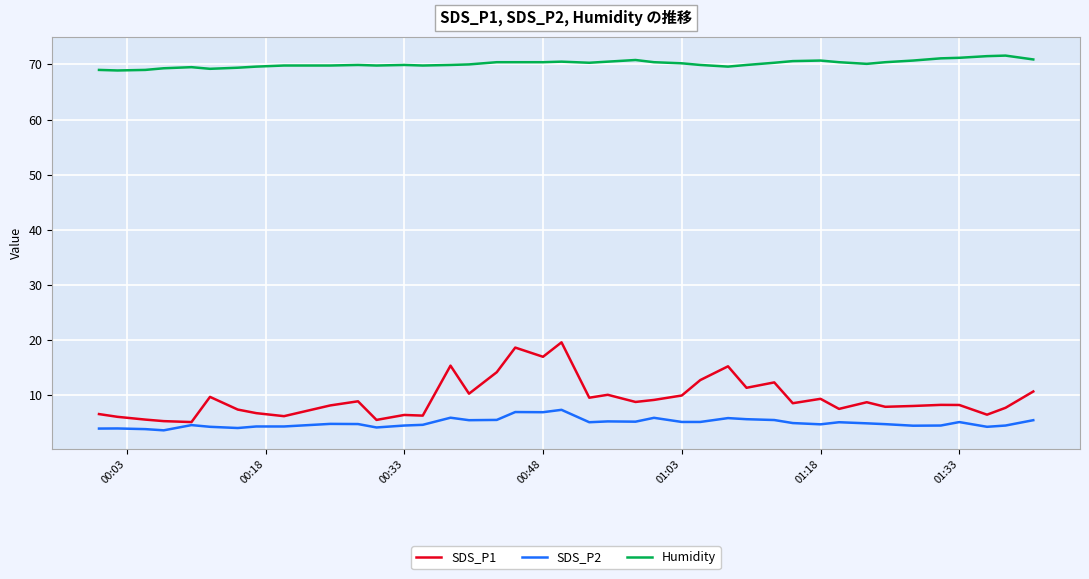

True or false: Humidity and SDS_P2 cross at least once.

False